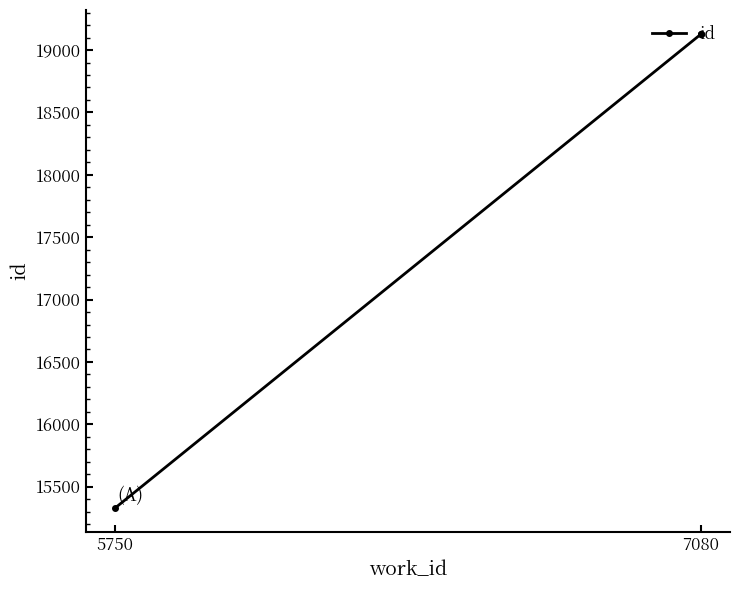

Reading left to right, extract all data points from this chart.

15327	19126	19128	19131